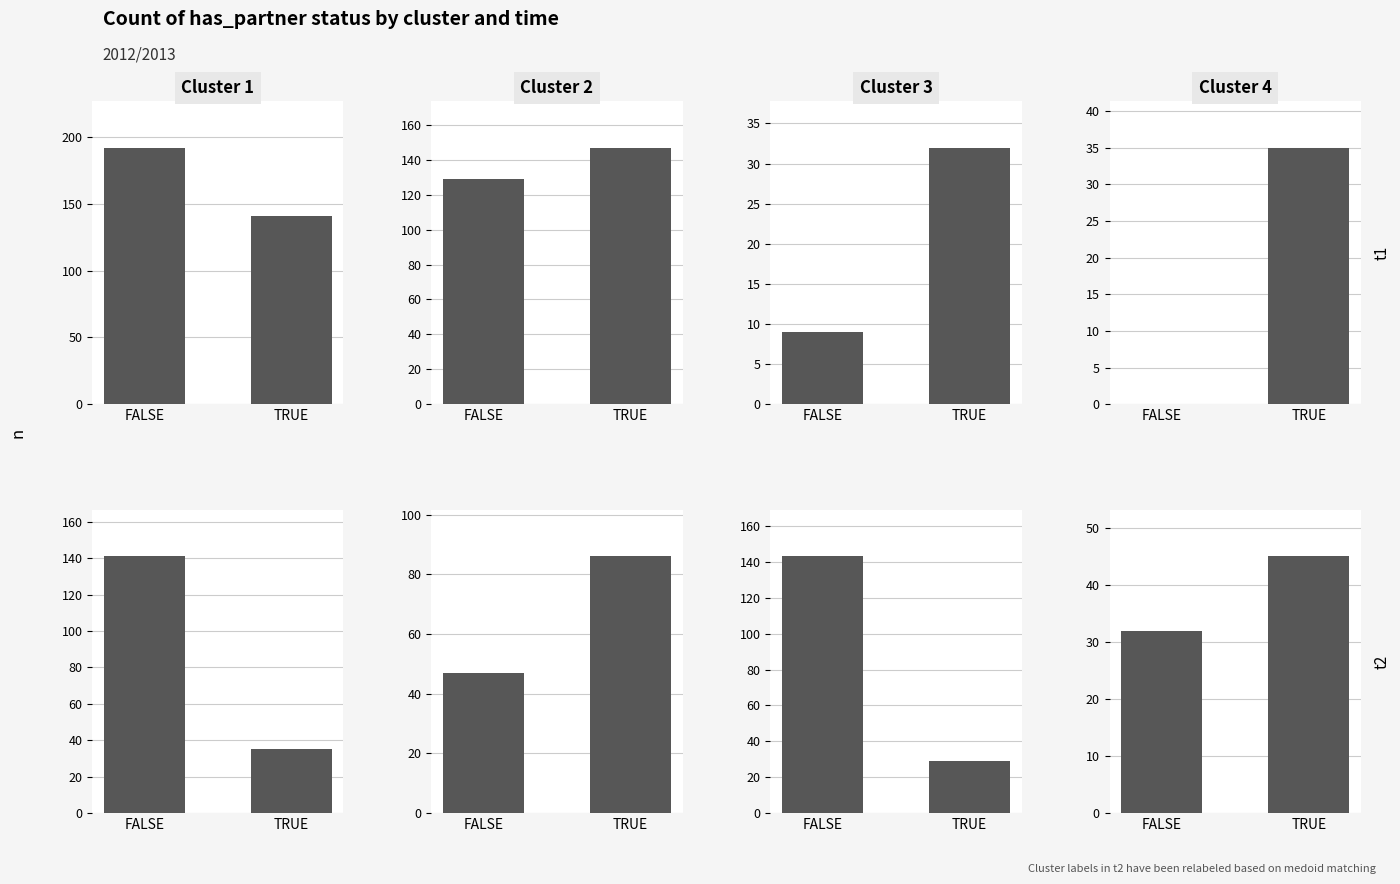

Reading left to right, what are all the values shown in this chart?

t1_FALSE: 0=192	1=129	2=9	3=0
t1_TRUE: 0=141	1=147	2=32	3=35
t2_FALSE: 0=141	1=47	2=143	3=32
t2_TRUE: 0=35	1=86	2=29	3=45